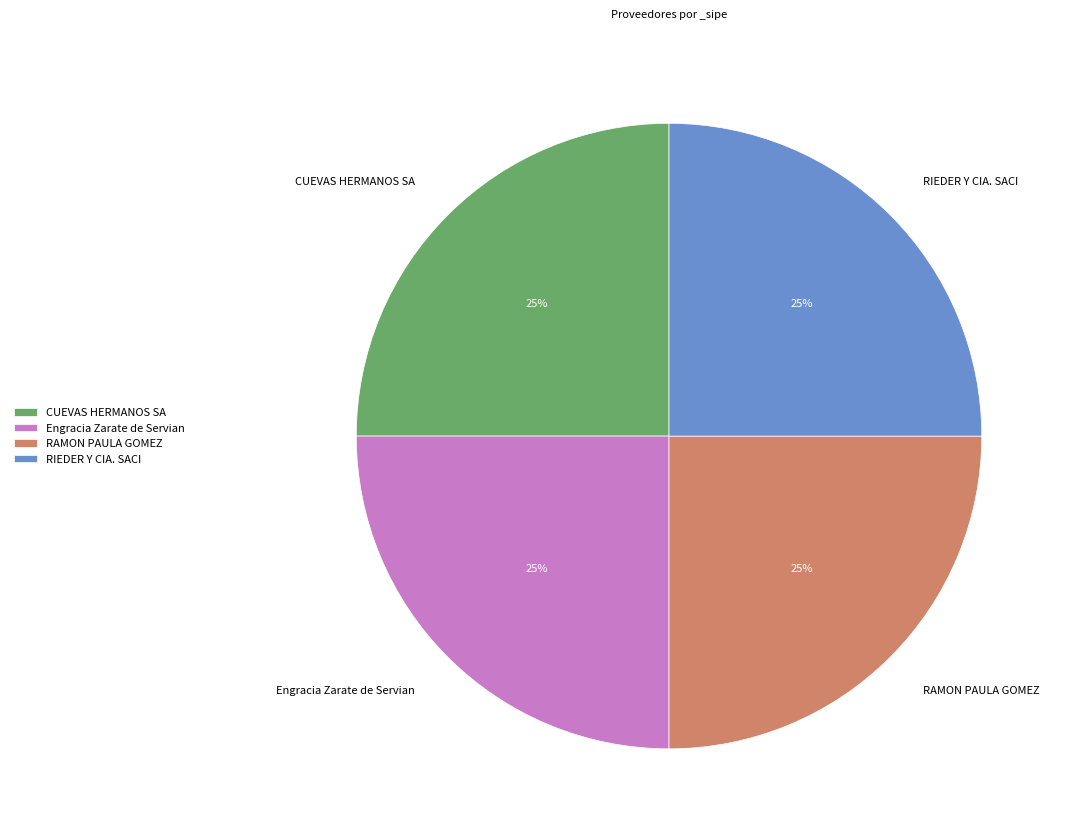

What is the ratio of the value at RAMON PAULA GOMEZ to the value at RIEDER Y CIA. SACI?

1.0